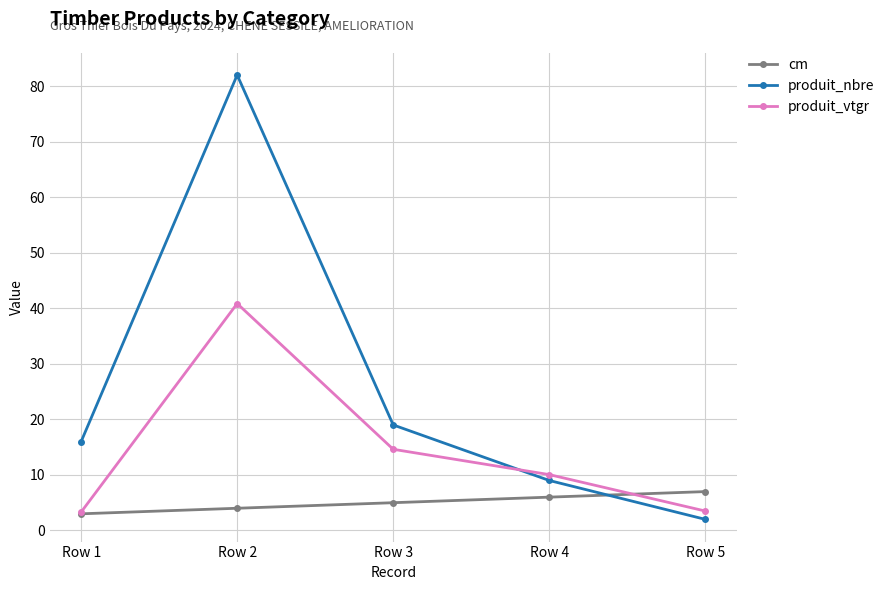

Does the chart display data point markers on the line(s)?

Yes